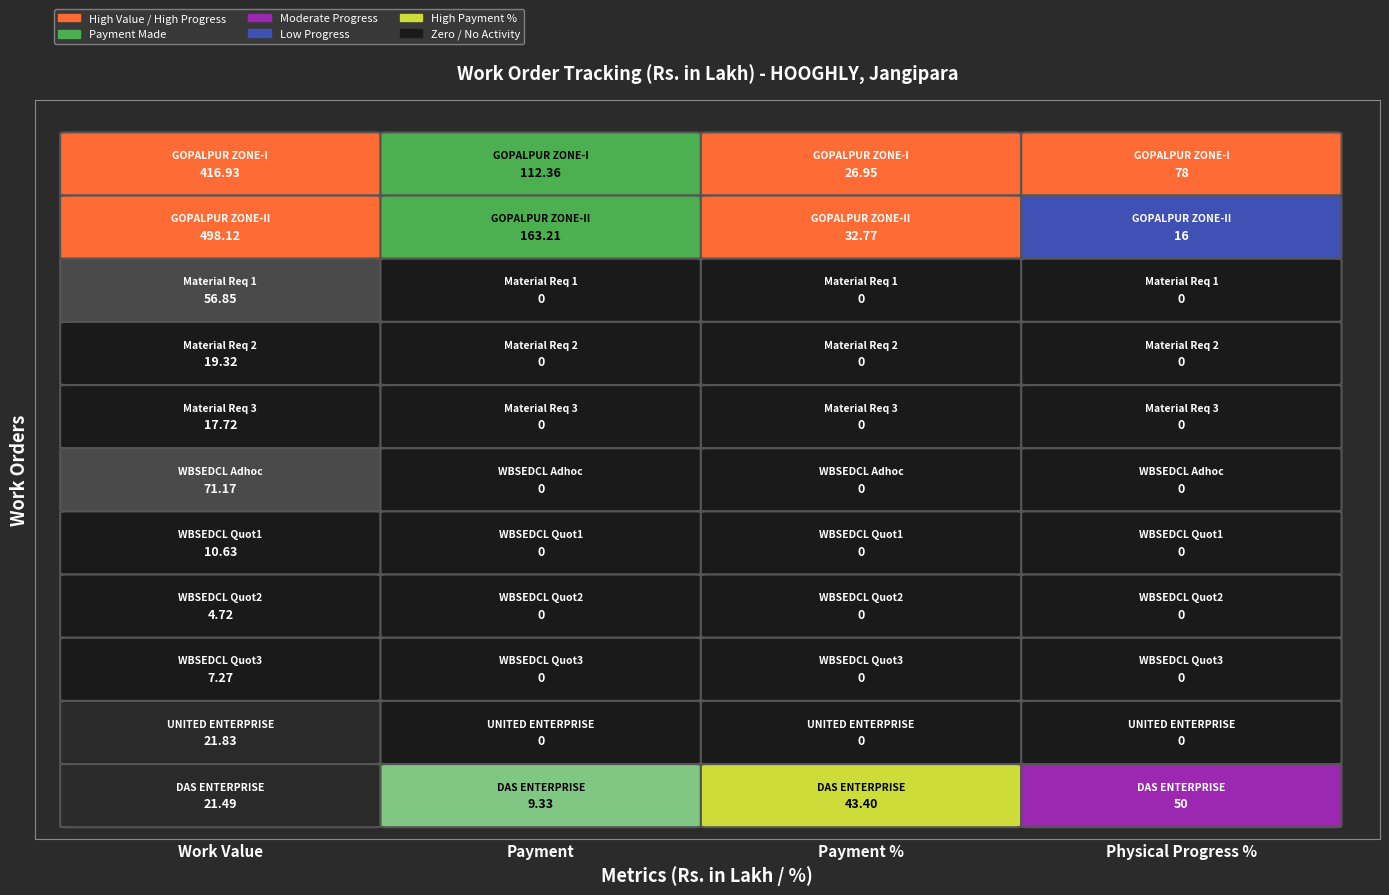

At how many categories does at least one series exceed 164?

1